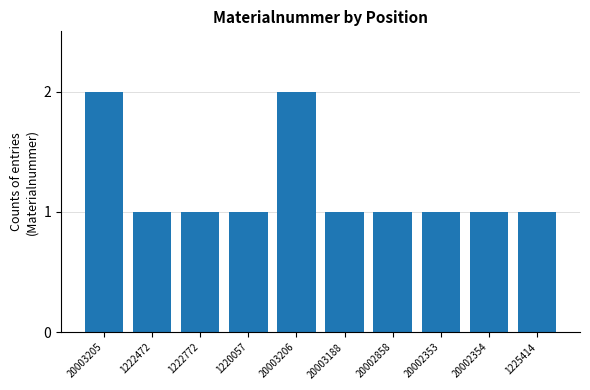

What position from the right is 1225414?

1